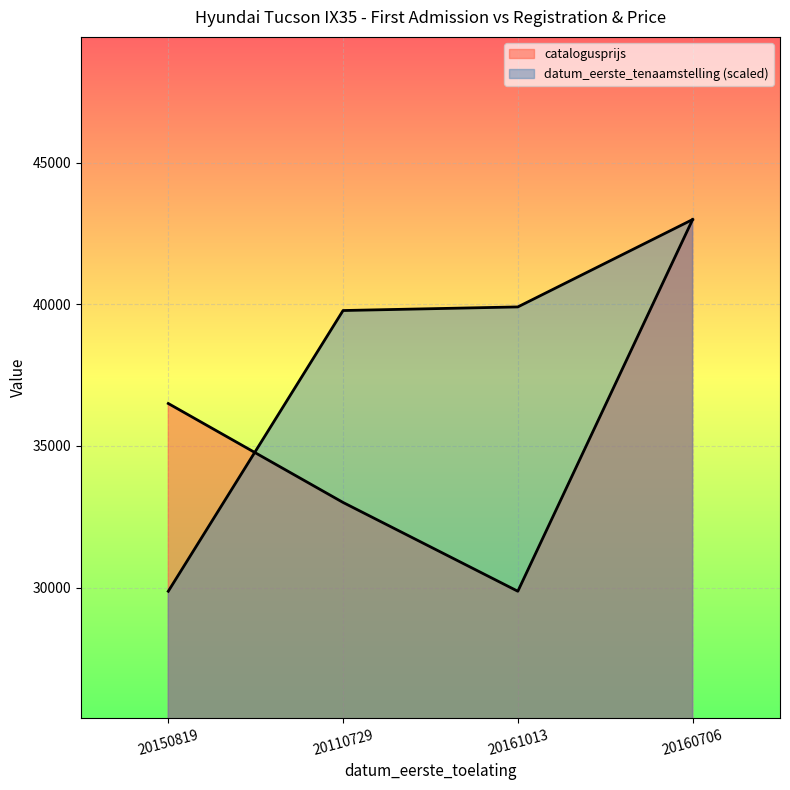

Which series has the widest spread of values?

catalogusprijs